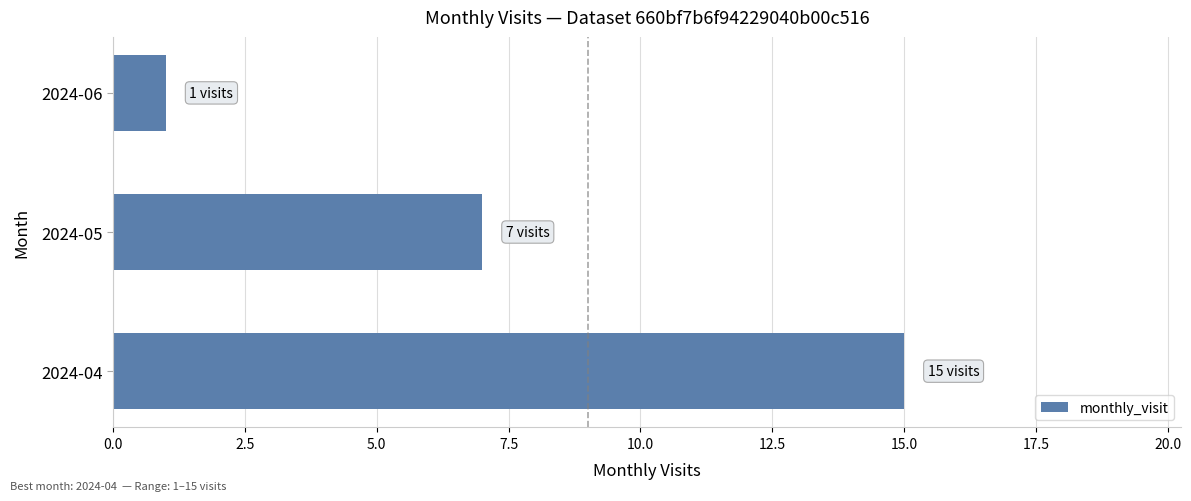

Which category has the lowest value across all series?

2024-06